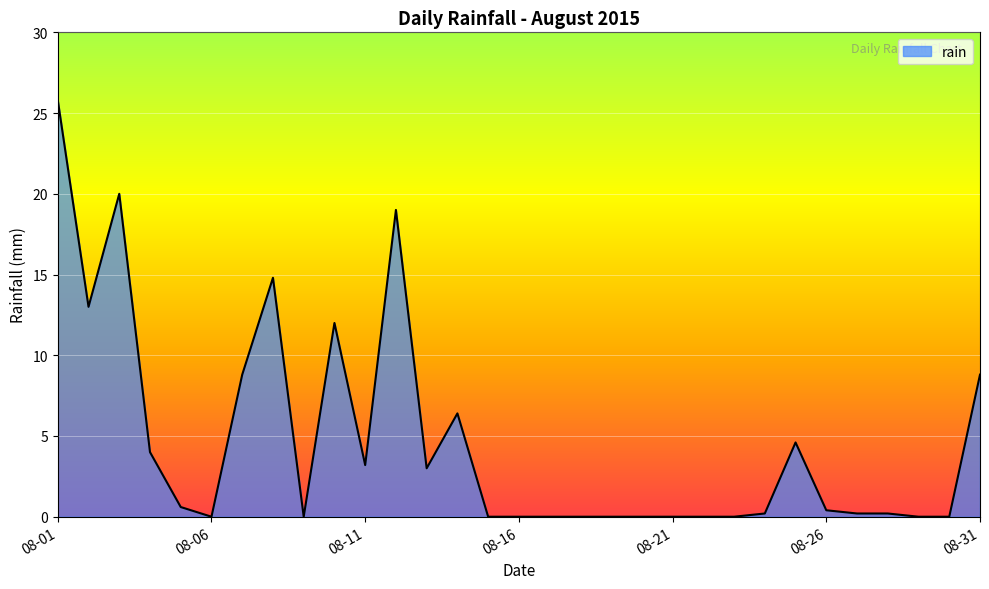

What is the difference between the maximum and minimum values?

25.8